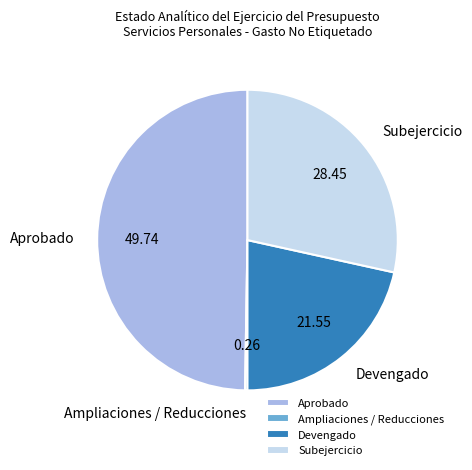

Approximately how many times larger is the value at Devengado compared to Subejercicio?

0.8